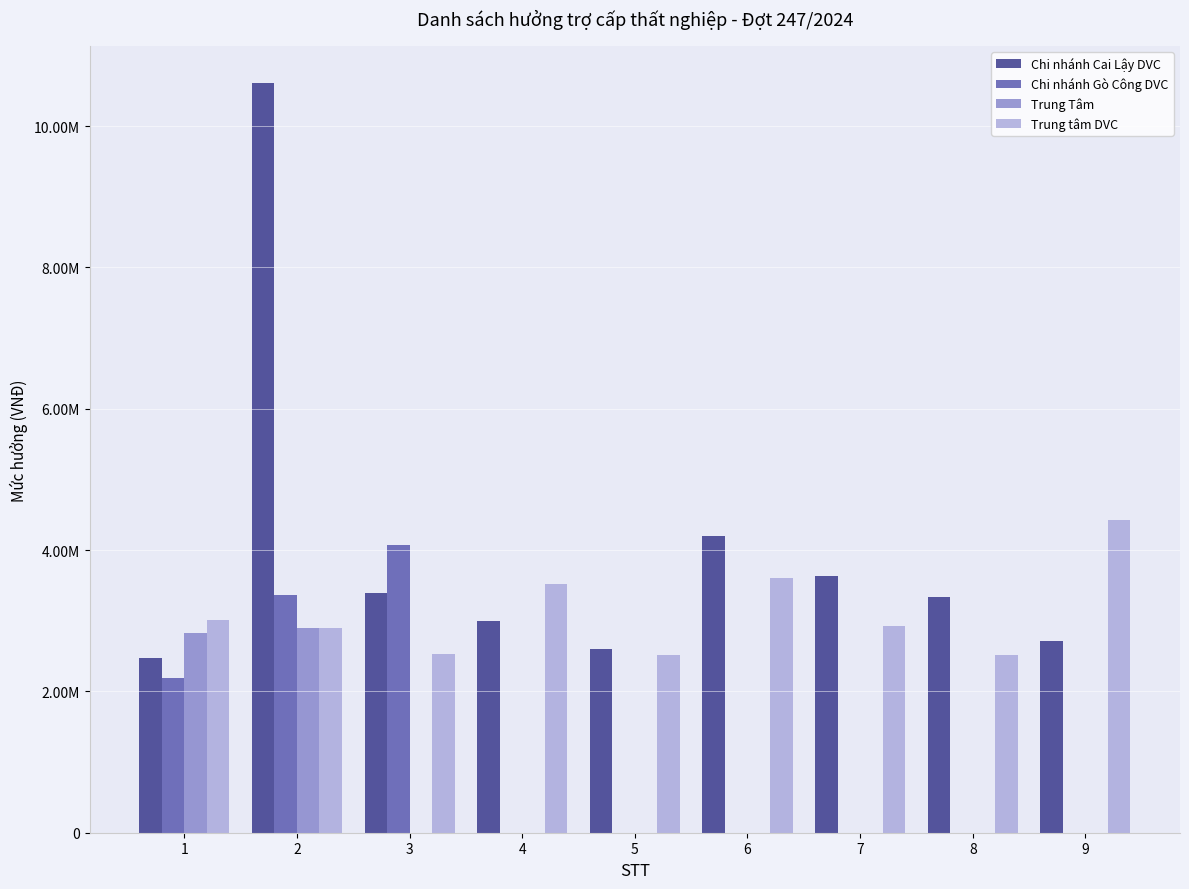

Reading right to left, extract all data points from this chart.

Chi nhánh Cai Lậy DVC: 2717010.0	3330900.0	3640600.0	4204800.0	2600000.0	2993800.0	3391100.0	10606000.0	2480000.0
Chi nhánh Gò Công DVC: 0.0	0.0	0.0	0.0	0.0	0.0	4076000.0	3366200.0	2196000.0
Trung Tâm: 0.0	0.0	0.0	0.0	0.0	0.0	0.0	2898000.0	2829600.0
Trung tâm DVC: 4429800.0	2520000.0	2923640.0	3598900.0	2520000.0	3519000.0	2527875.0	2899380.0	3013120.0